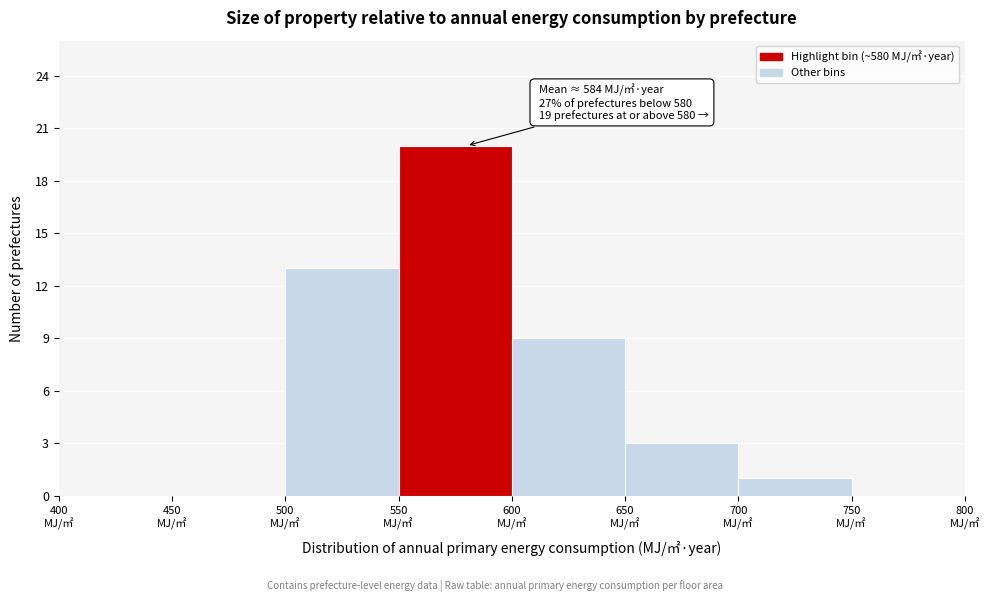

Over which range of the x-axis is the bar tallest?

550 to 600